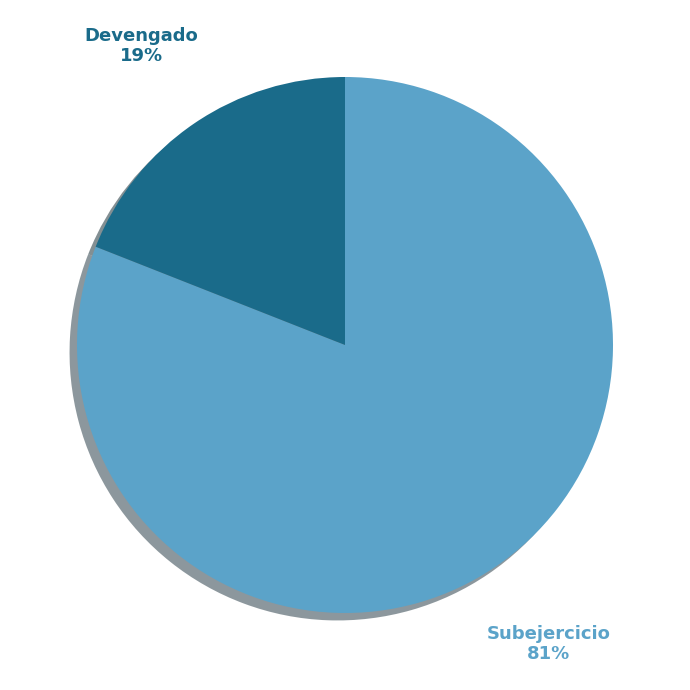

Between Subejercicio and Devengado, which is larger?

Subejercicio